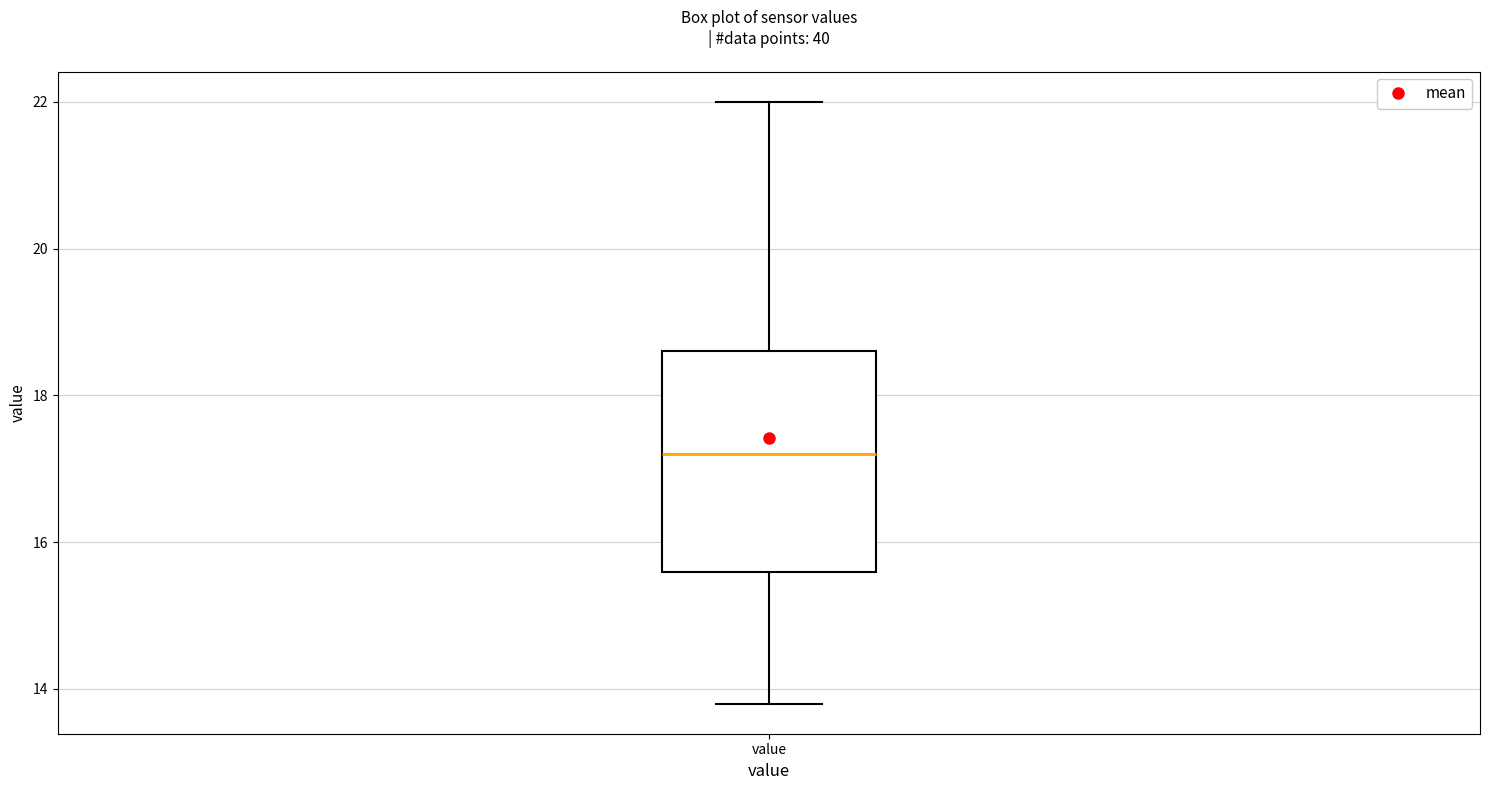

Where is the lower edge of the box for value on the y-axis? The values are not printed on the chart, so give them approximately, as read against the axis.

15.6